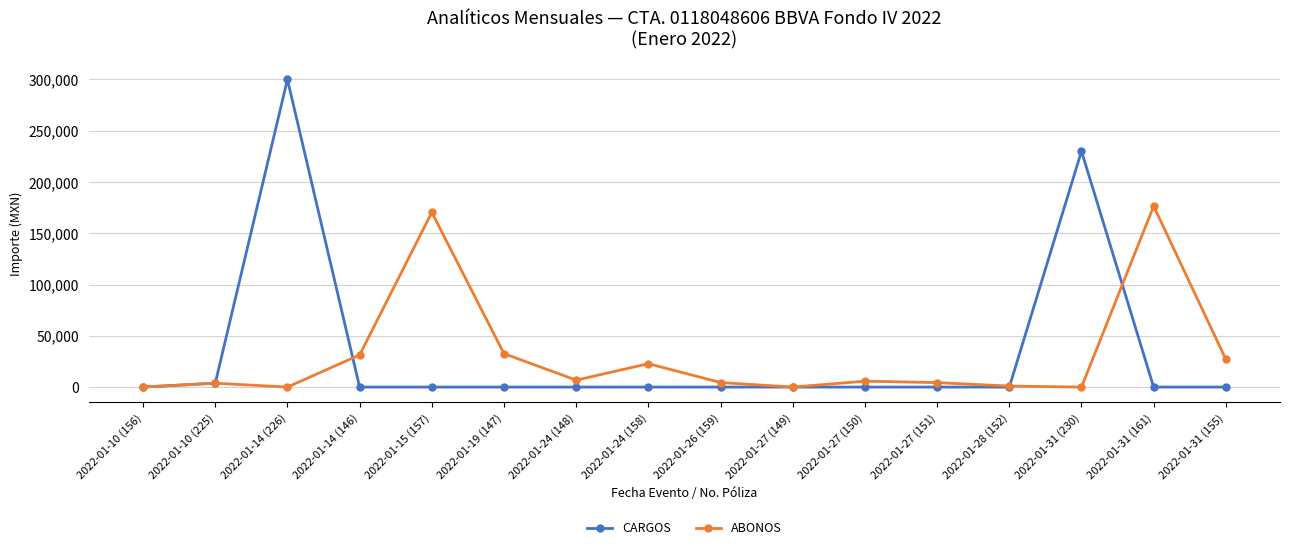

Count the number of data series in this chart.

2